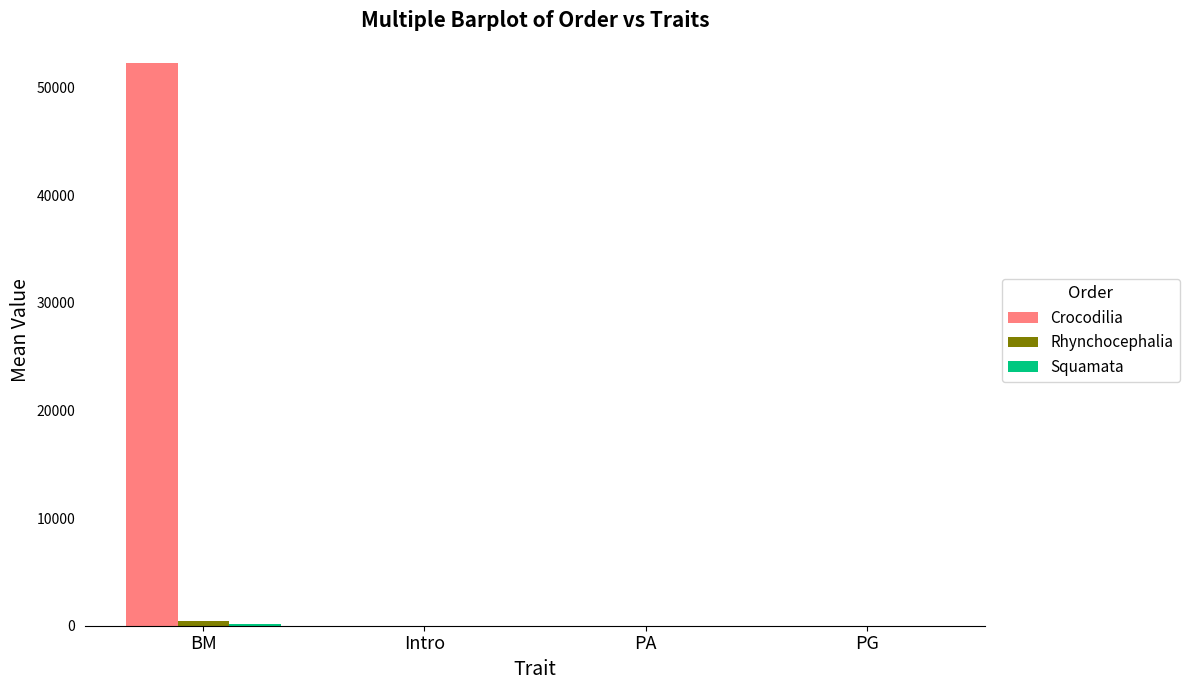

At which category is the sum across all series the highest?

BM